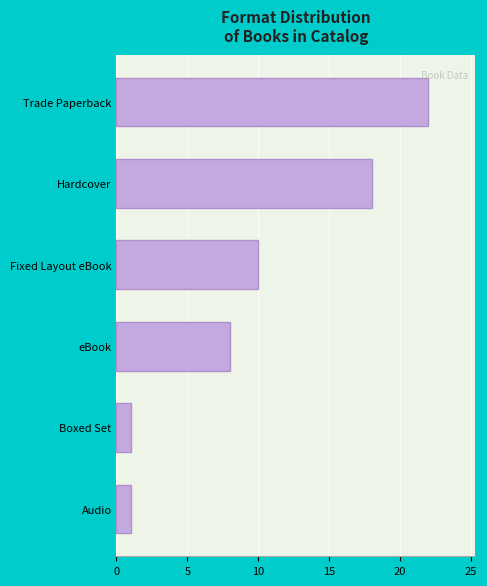

What is the label of the 3rd bar from the top?

Fixed Layout eBook